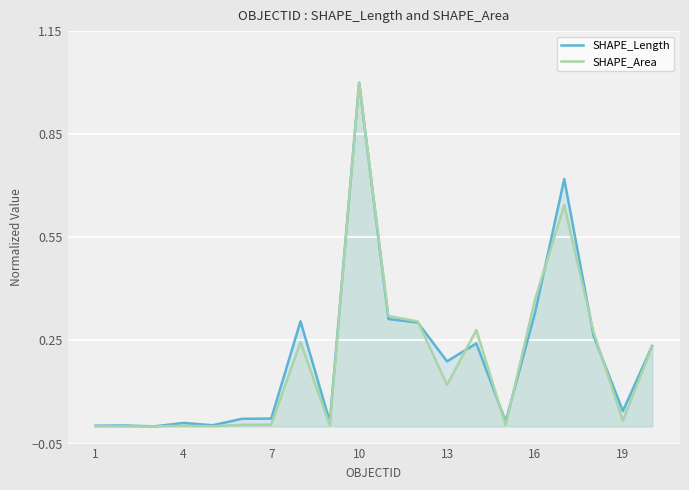

What is the maximum value for SHAPE_Area?

1.0